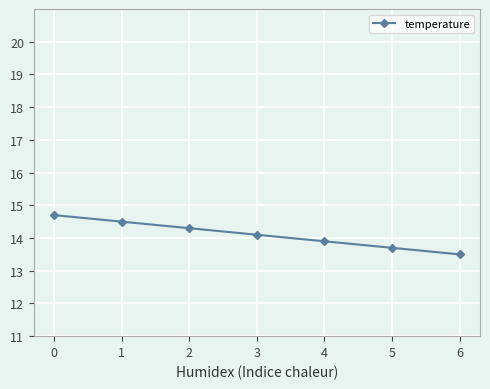

How many data points are less than 14?

3